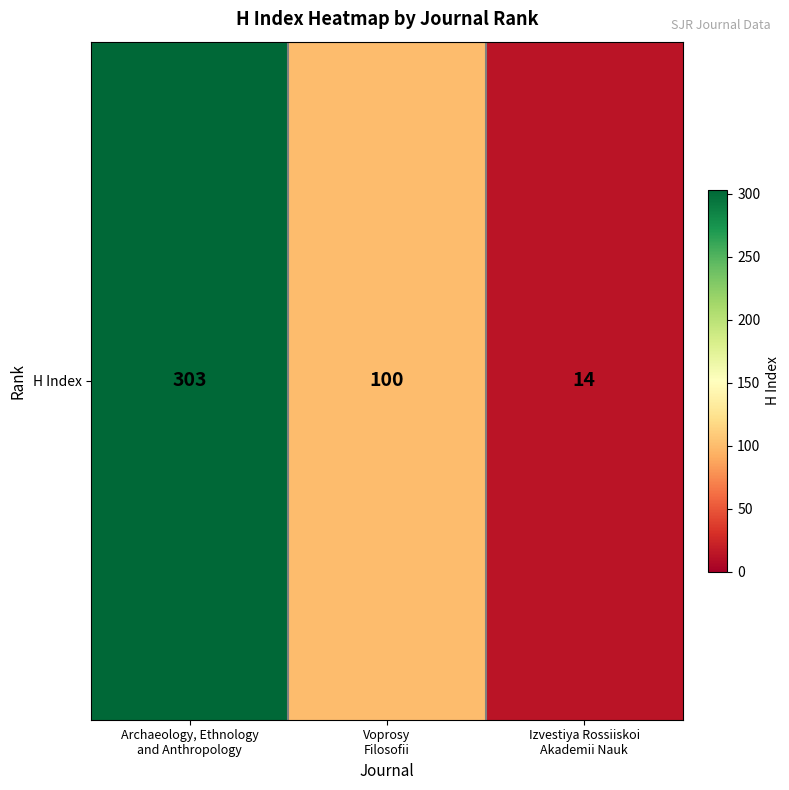

What is the greatest value displayed?

303